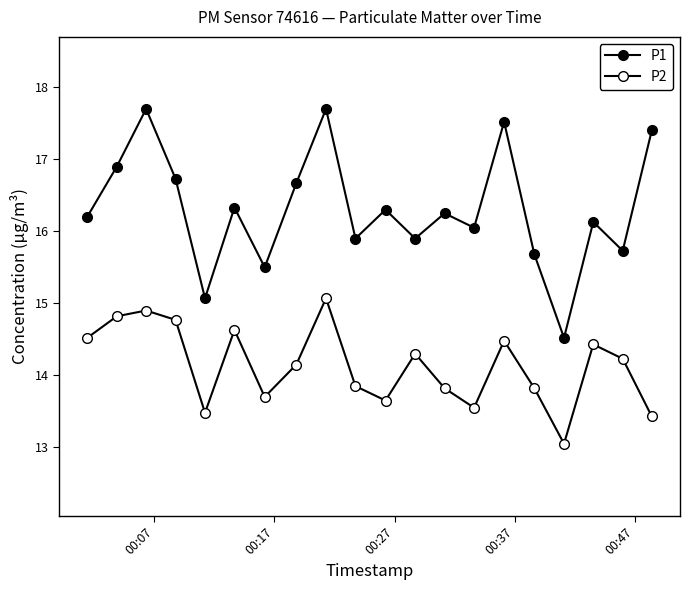

True or false: P2 and P1 cross at least once.

False